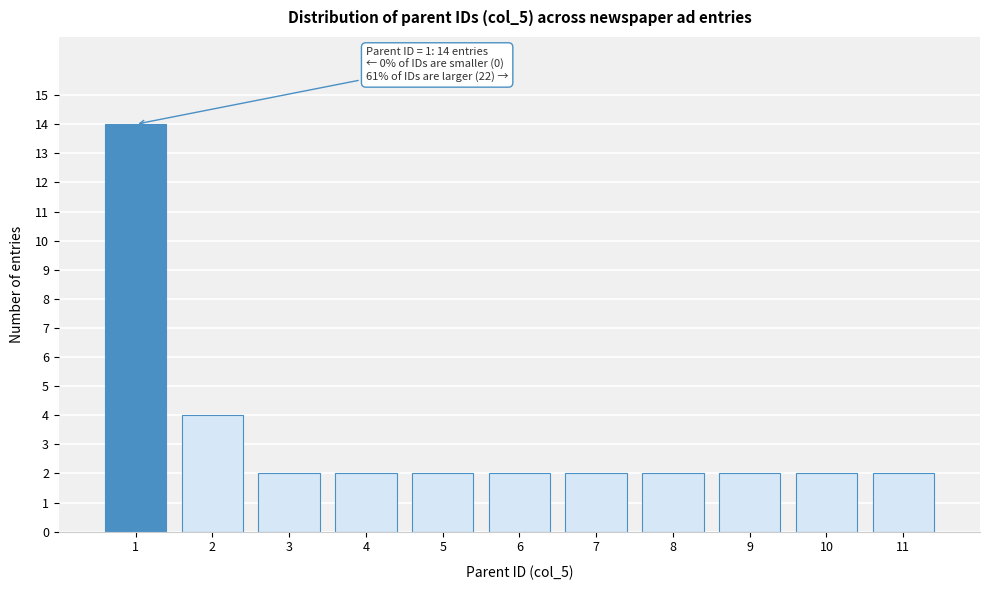

Reading left to right, transcribe all the data shown in this chart.

14	4	2	2	2	2	2	2	2	2	2